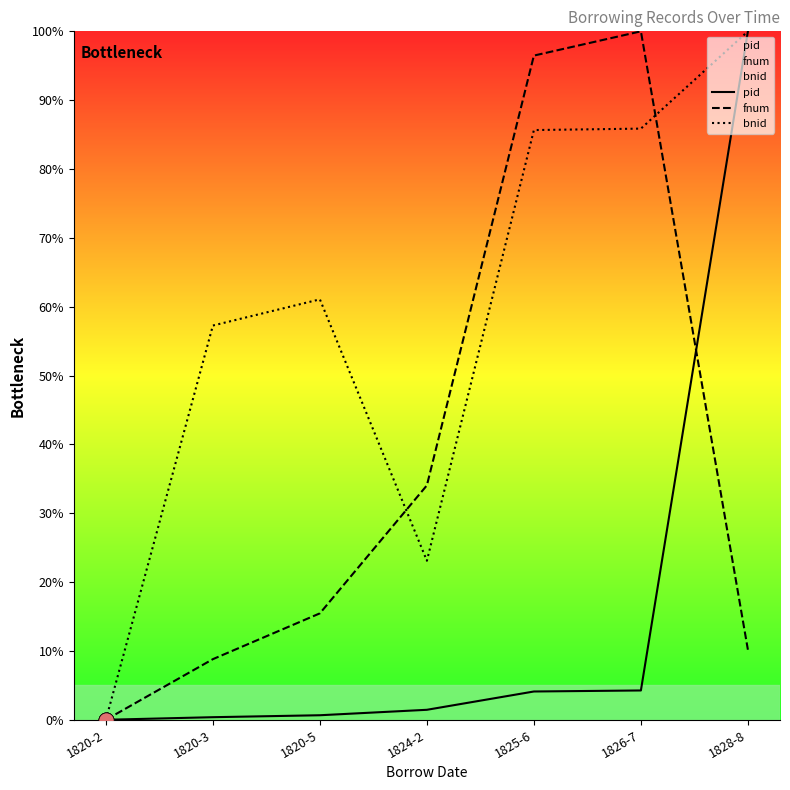

What are all the series names shown in the legend?

pid, fnum, bnid